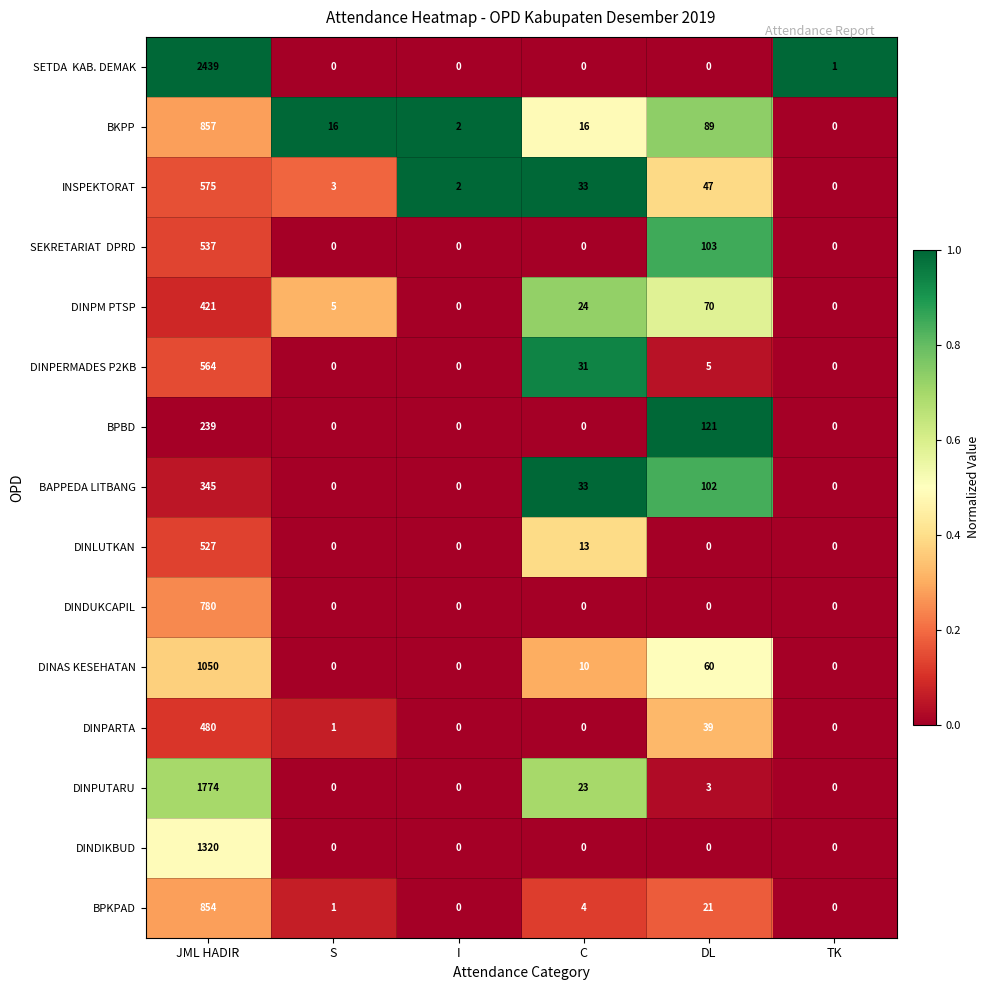

Where does the DINPARTA series first go above 1?

JML HADIR